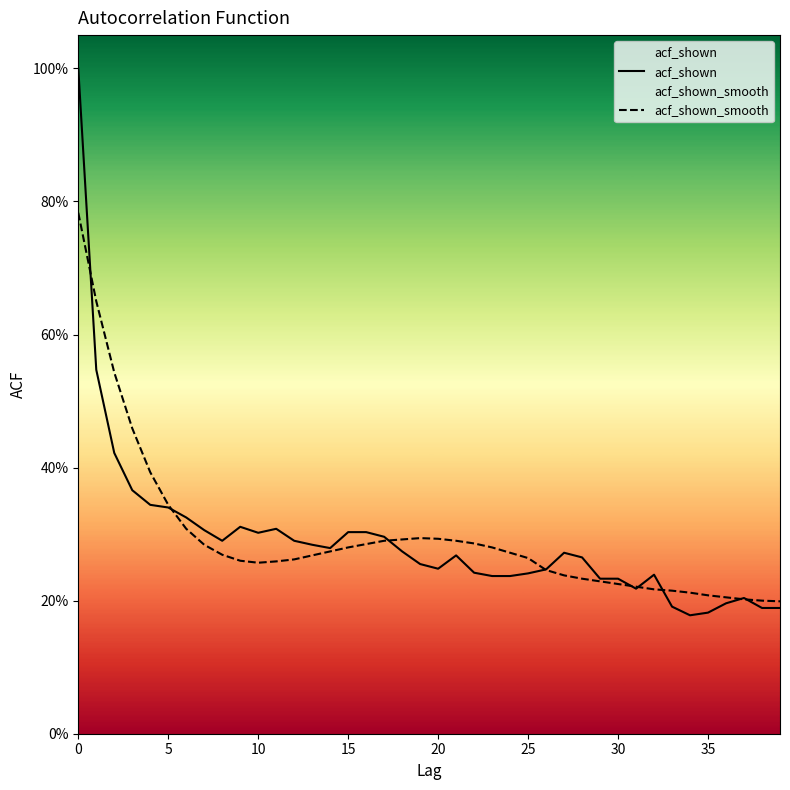

What is the label of the 7th point from the right?

33